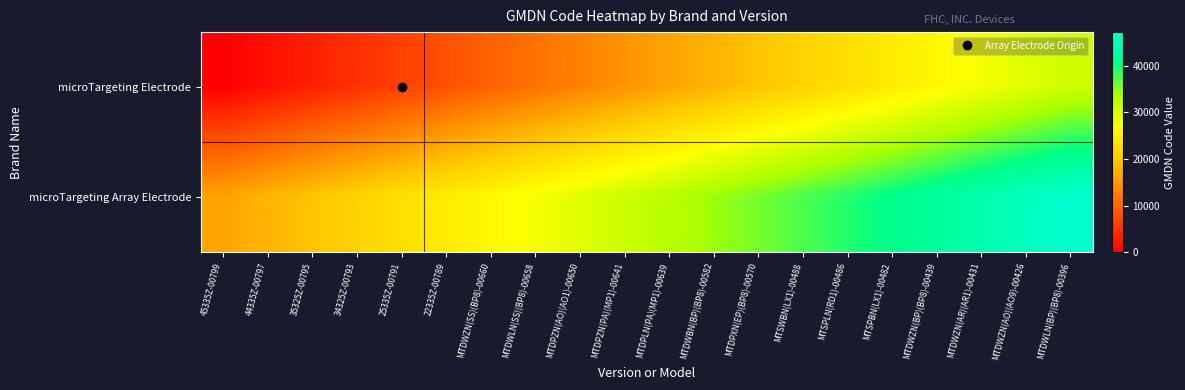

At which category is the sum across all series the highest?

MTDWLN(BP)(BP8)-00396